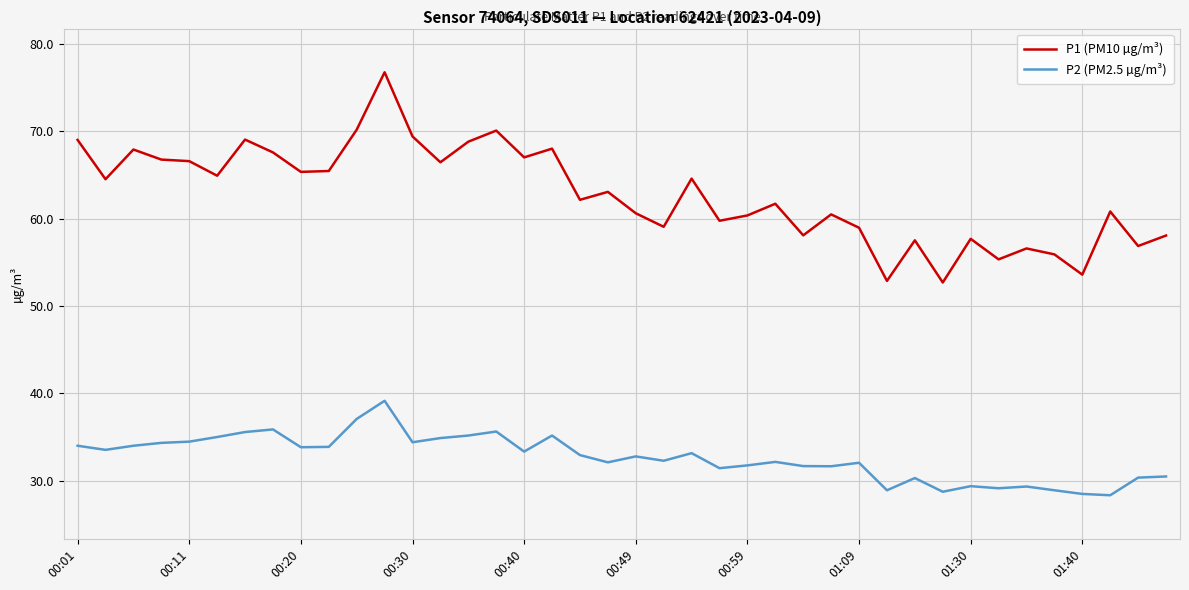

True or false: P2 (PM2.5 µg/m³) and P1 (PM10 µg/m³) cross at least once.

False